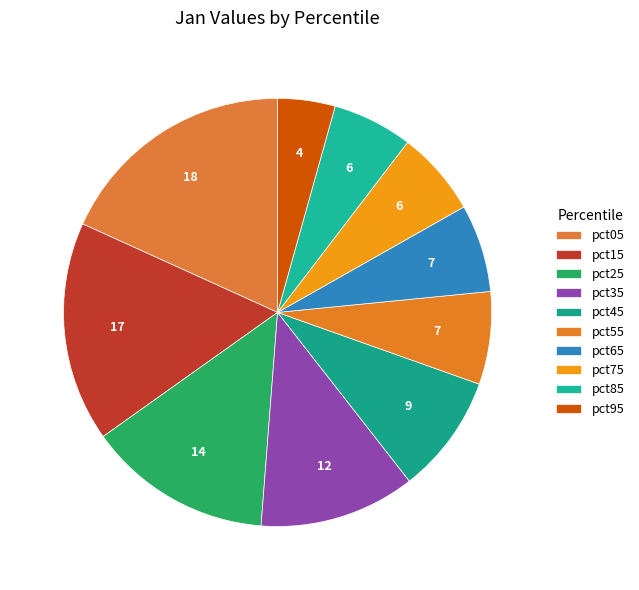

Rank the categories by value from highest to lowest.

pct05, pct15, pct25, pct35, pct45, pct55, pct65, pct75, pct85, pct95